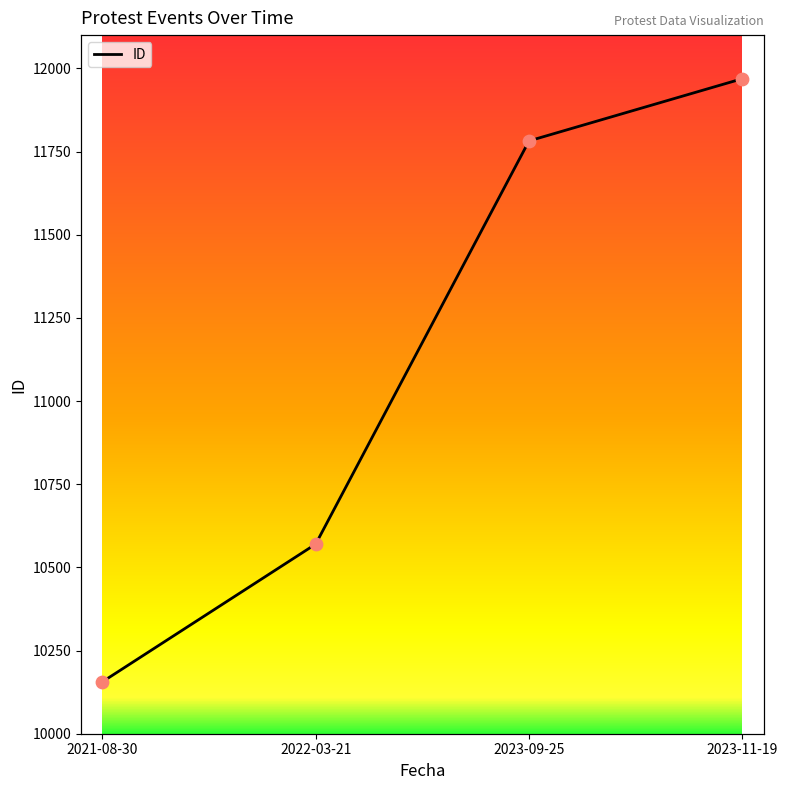

Approximately how many times larger is the value at 2023-09-25 compared to 2023-11-19?

1.0